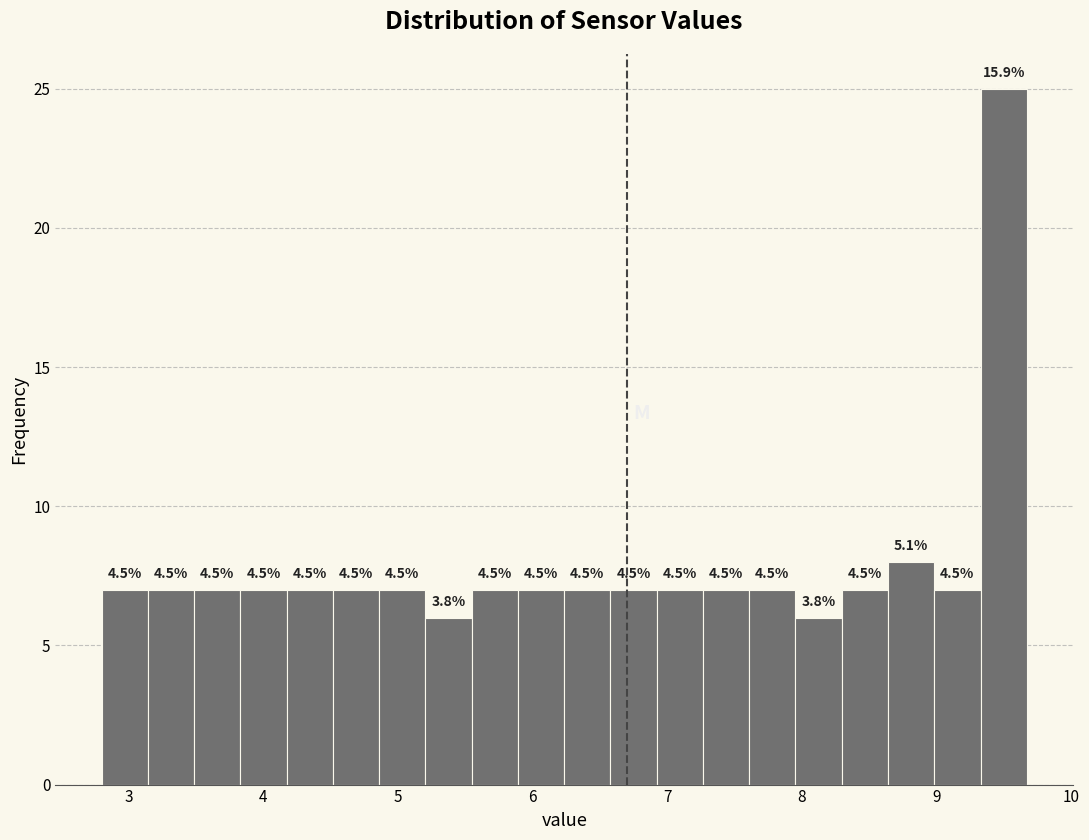

Around what value on the x-axis is the tallest bar? Give the approximate position of its centre, as read against the axis.

9.5